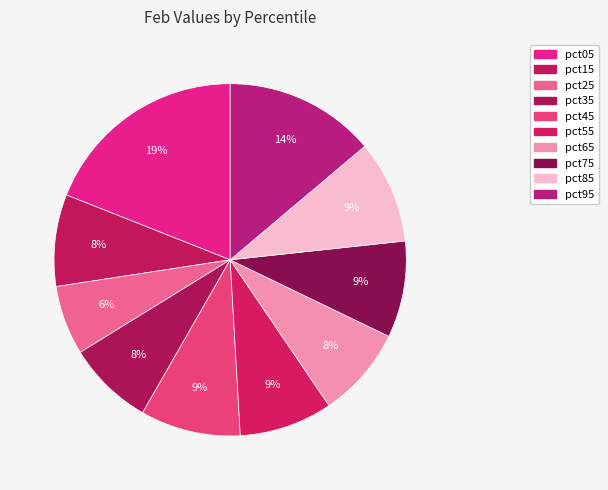

The pct05 slice represents 19% of the pie. True or false?

True